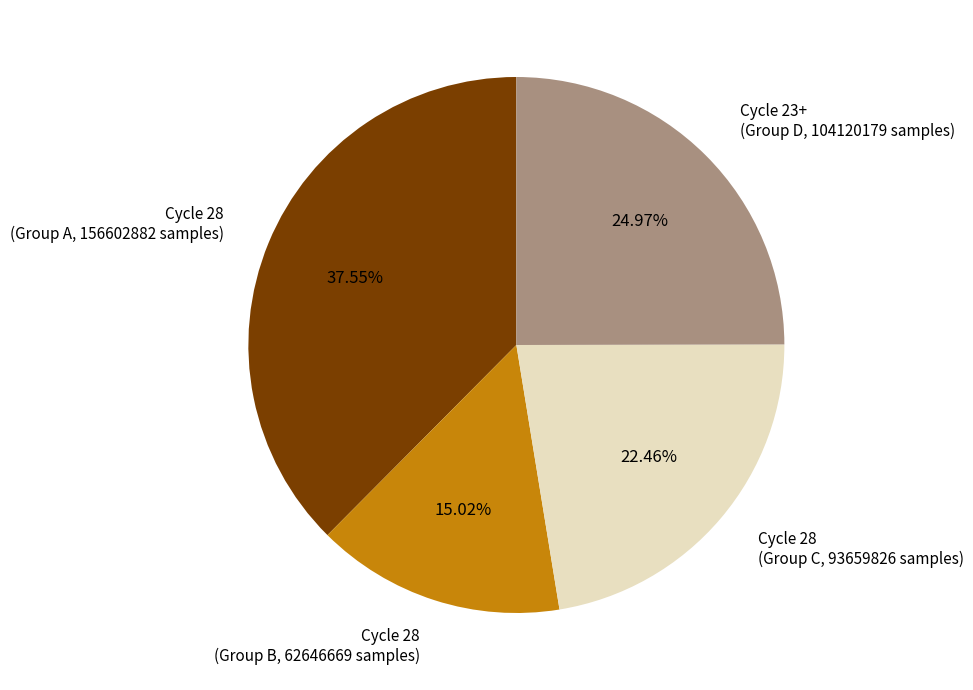

Is there a majority slice in this chart?

No